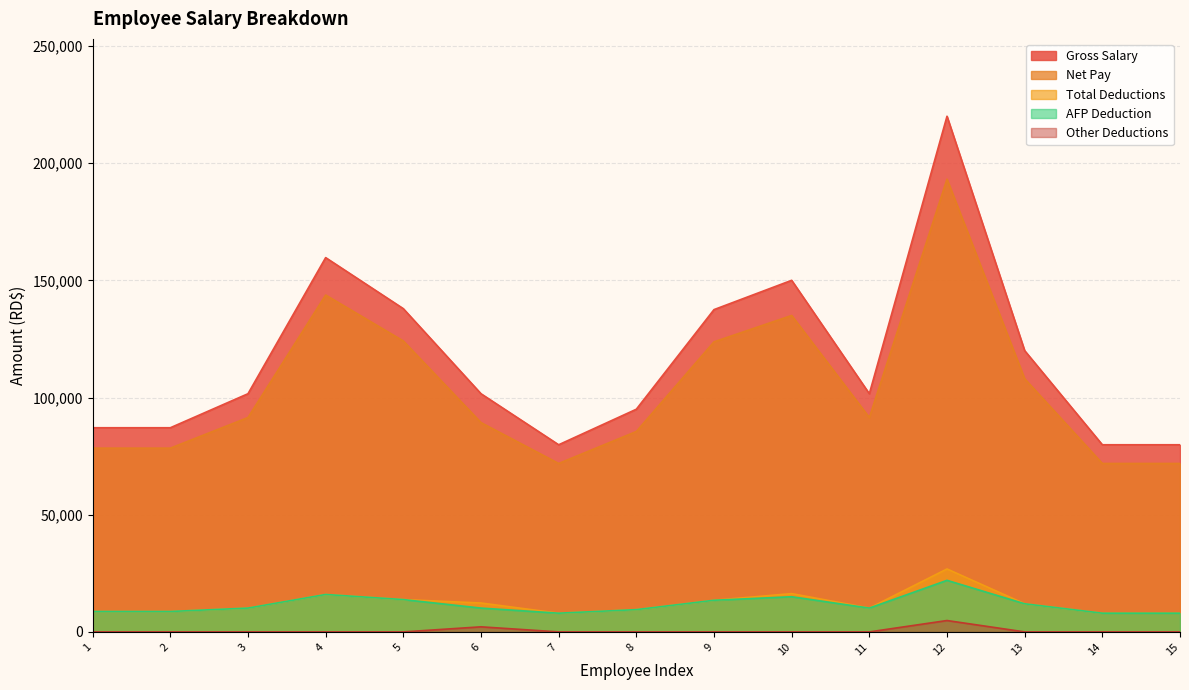

What are all the series names shown in the legend?

Gross Salary, Net Pay, Total Deductions, AFP Deduction, Other Deductions